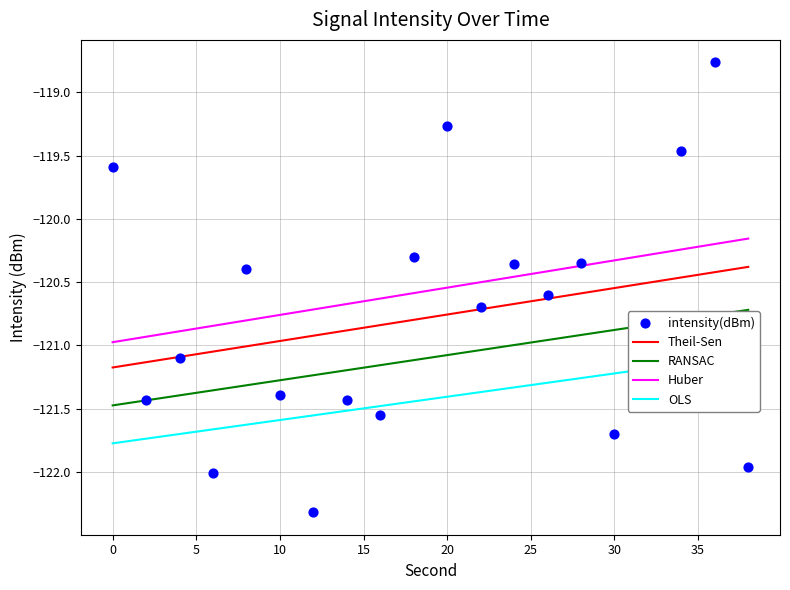

Which series reaches the maximum Y coordinate?

intensity(dBm)